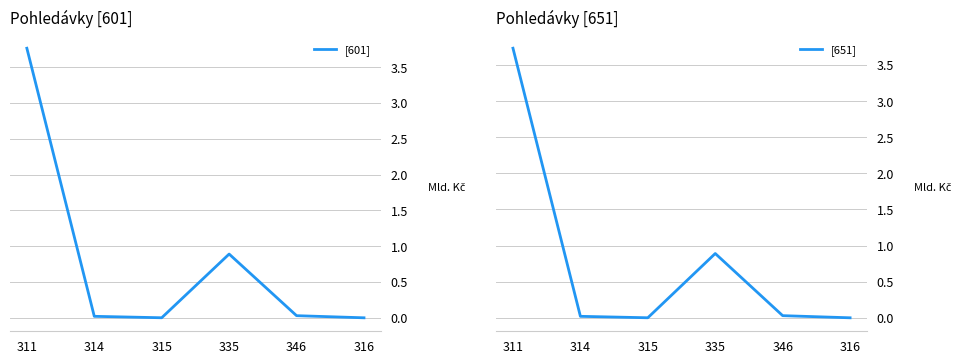

Count the number of categories in the chart.

6